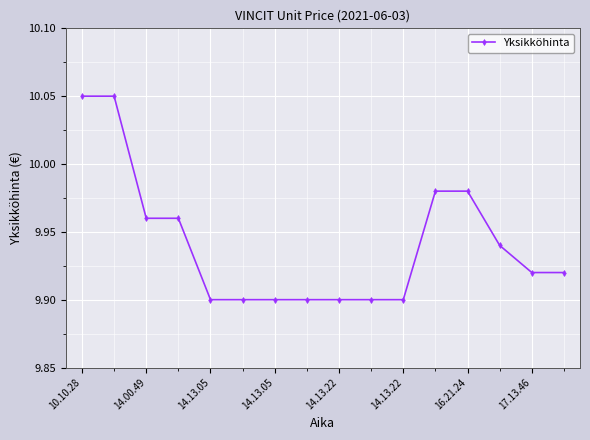

What is the sum of all values?

159.1